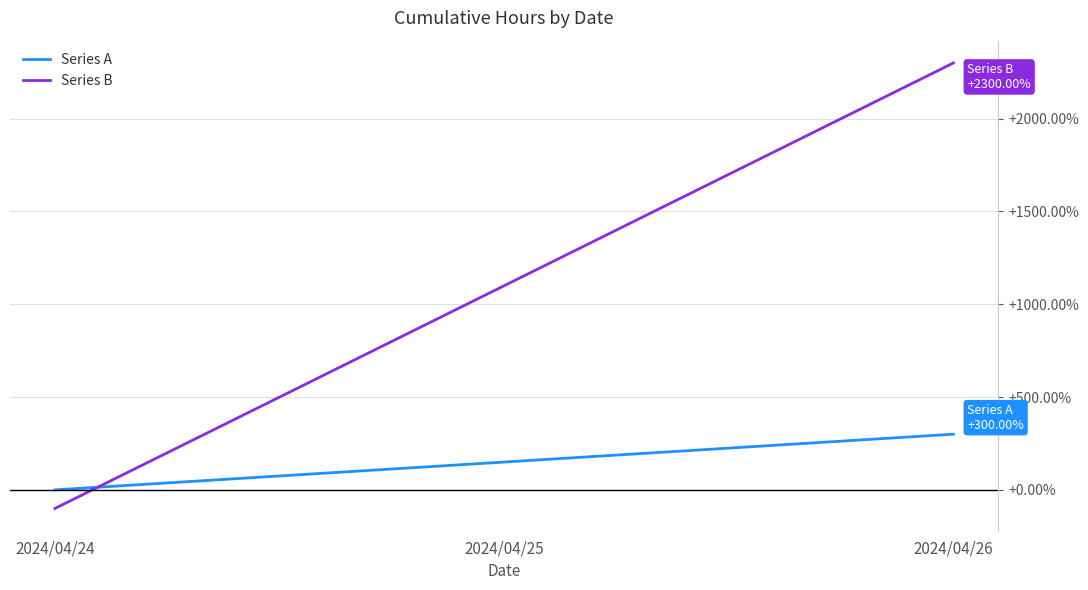

At 2024/04/26, list the series in order from largest to smallest.

Series B, Series A